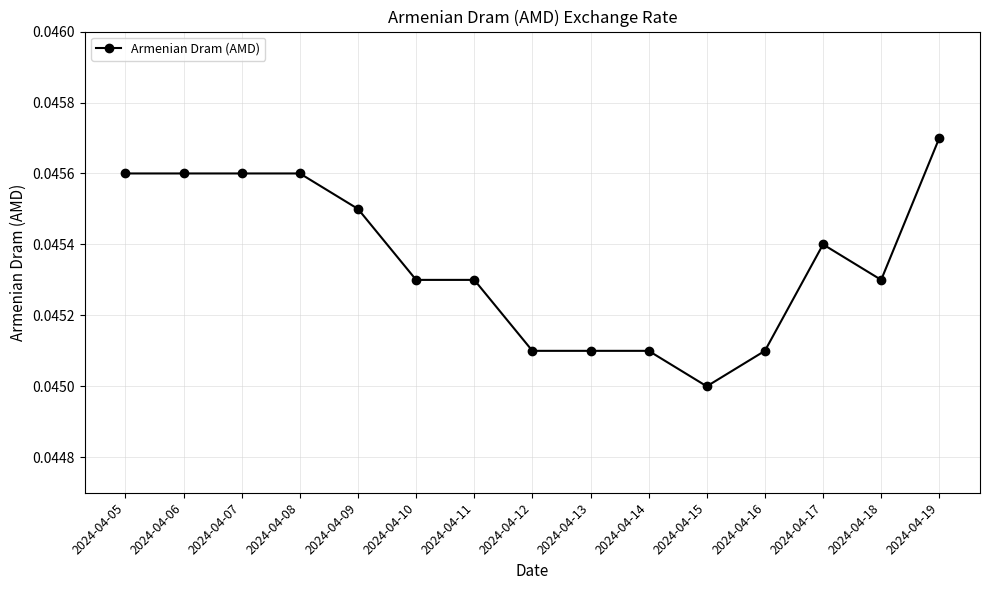

Which category has the lowest value across all series?

2024-04-15